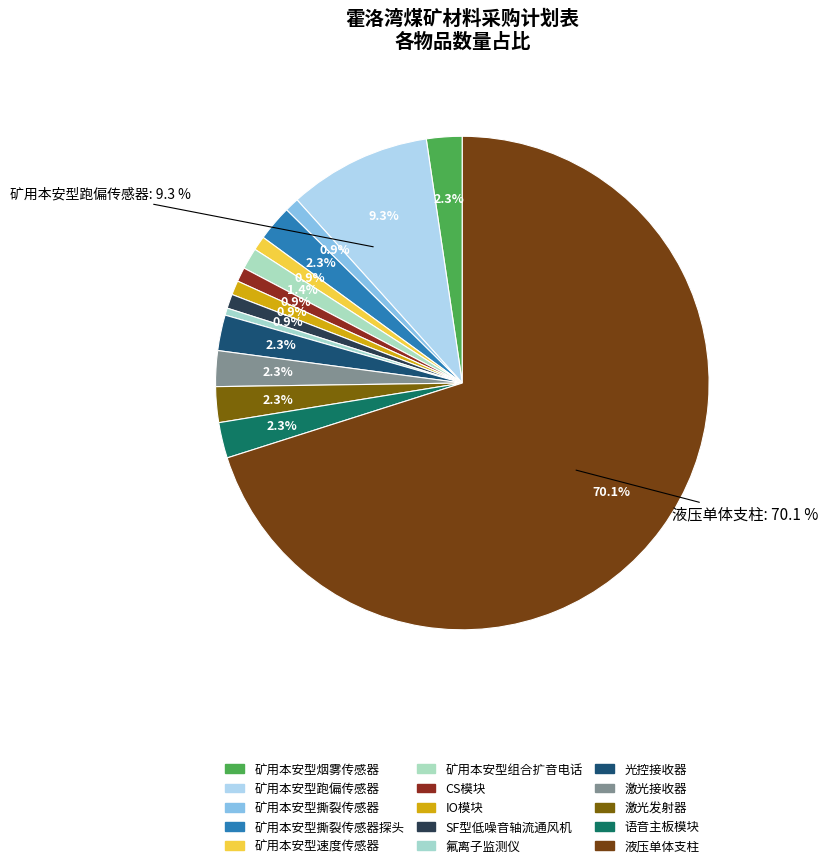

Does 激光发射器 account for over 50% of the chart?

No